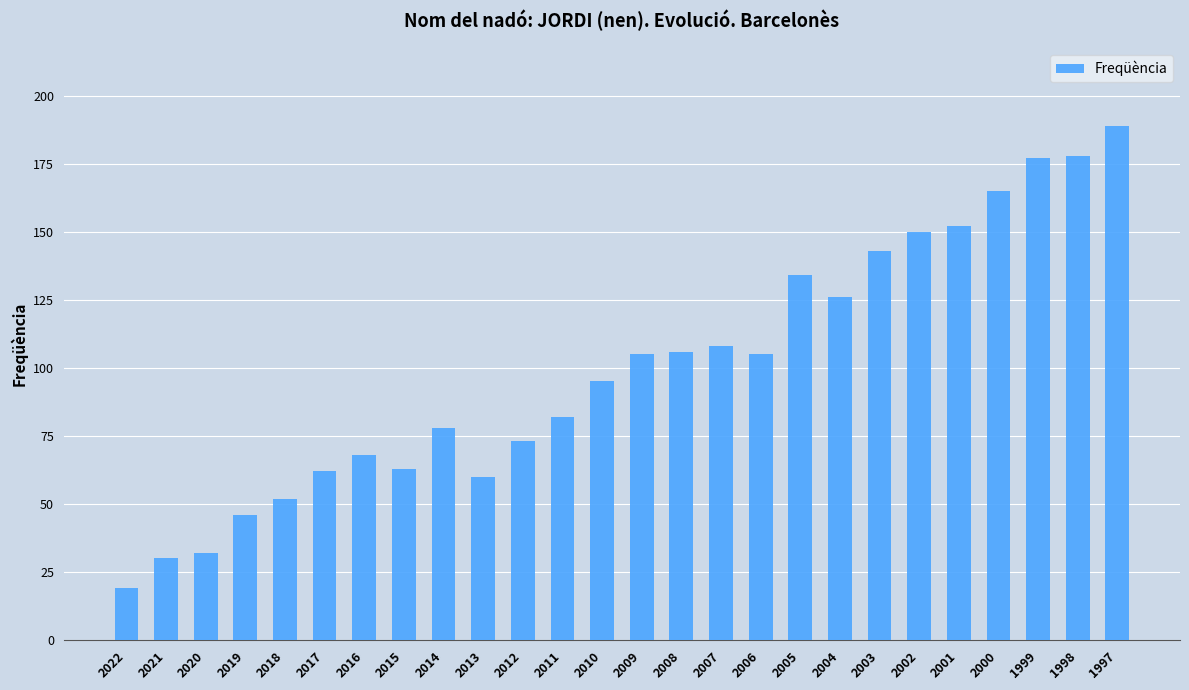

What is the difference between the maximum and second lowest values?

159